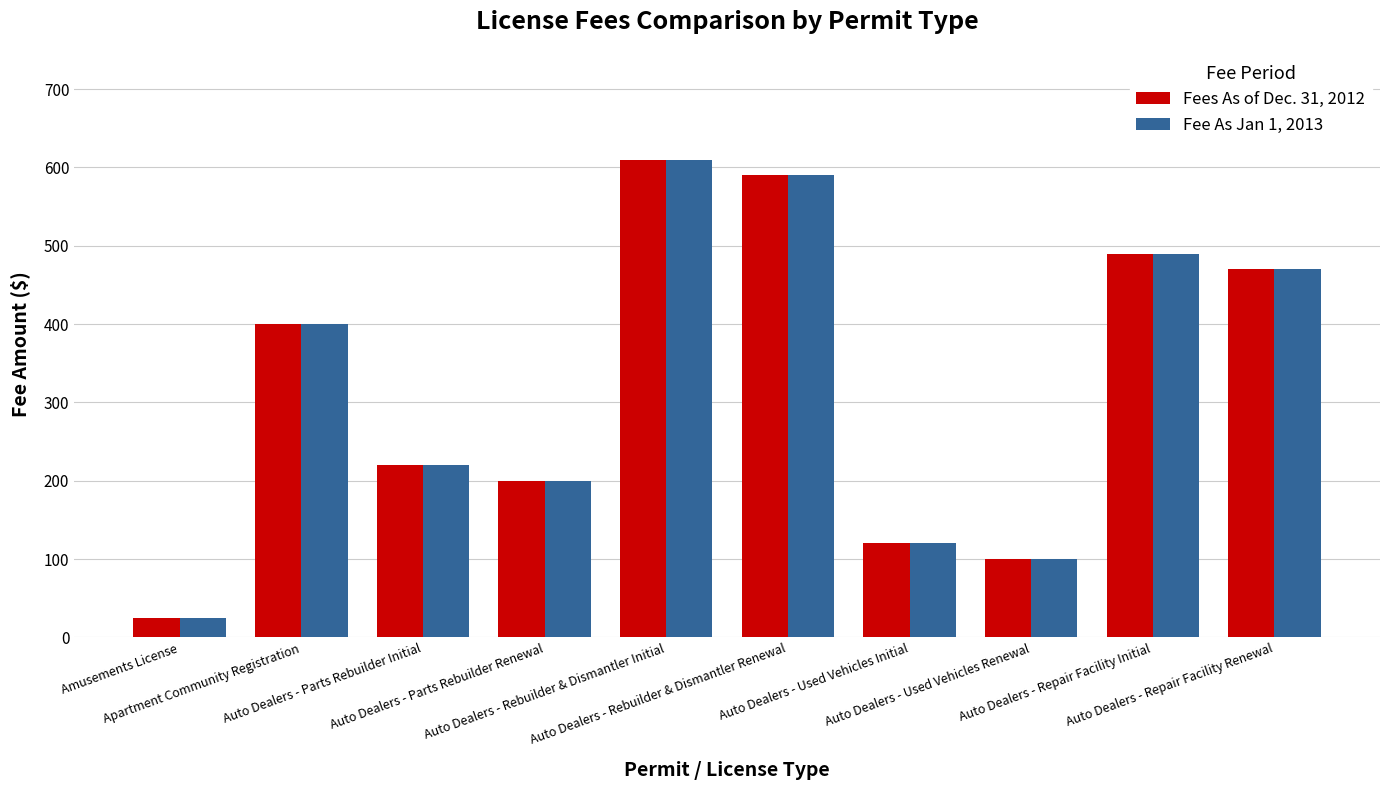

What is the difference between the second highest and second lowest values in the Fees As of Dec. 31, 2012 series?

490